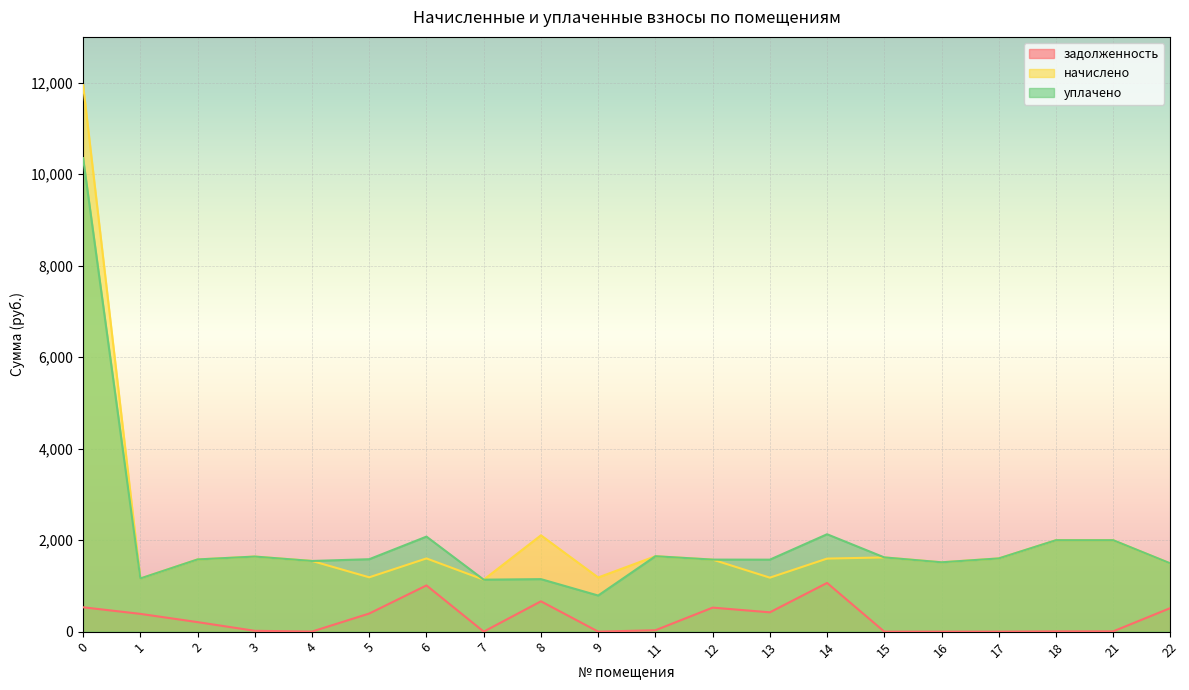

True or false: начислено has more than 0 points higher than both neighbors.

True